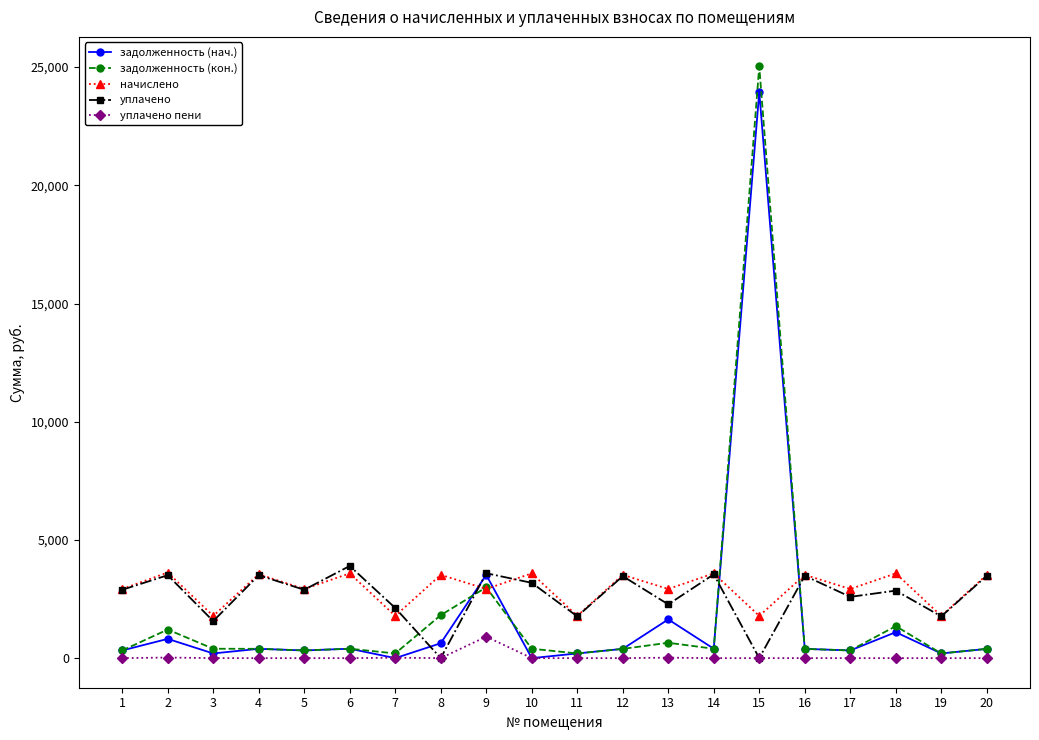

True or false: задолженность (нач.) has more than 0 interior local peaks.

True